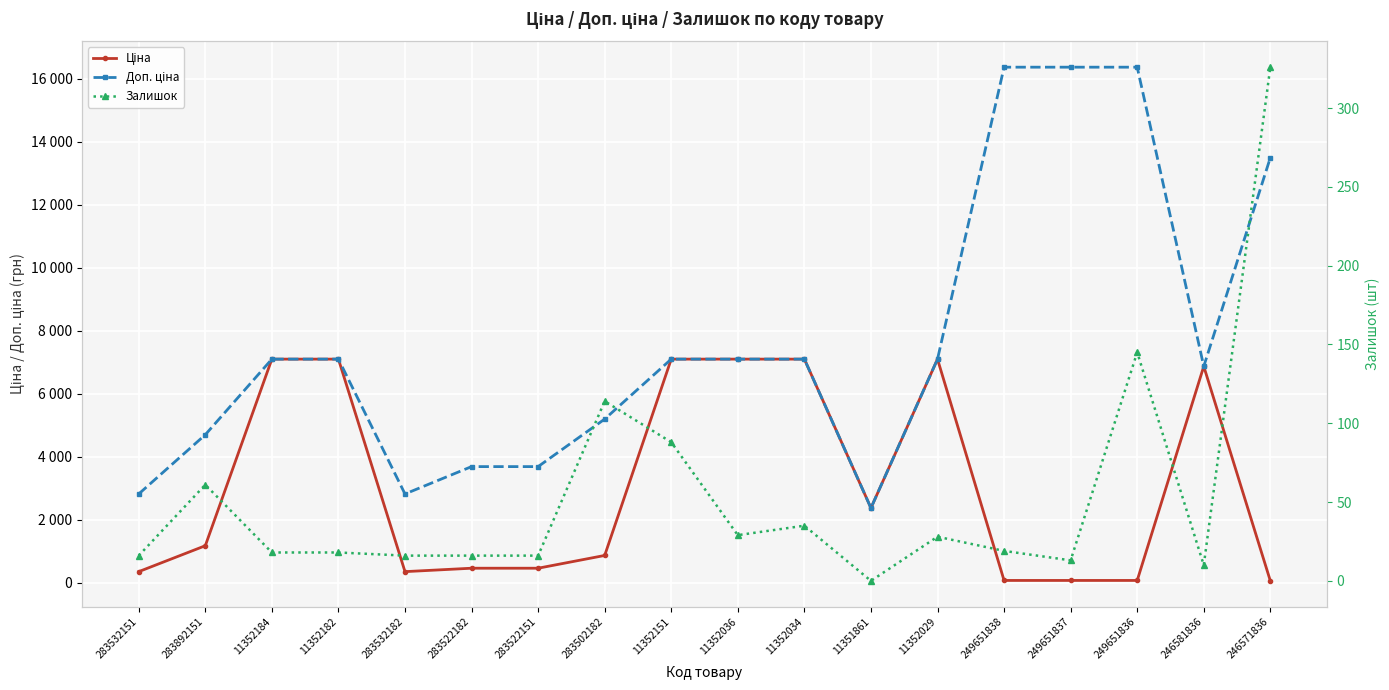

Is this an area chart (filled region under the line)?

No